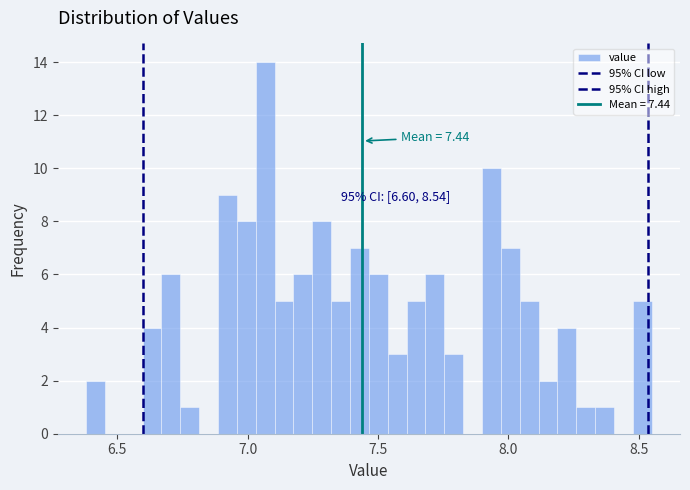

Read against the x-axis, roughly where is the centre of the tallest bar?

7.05